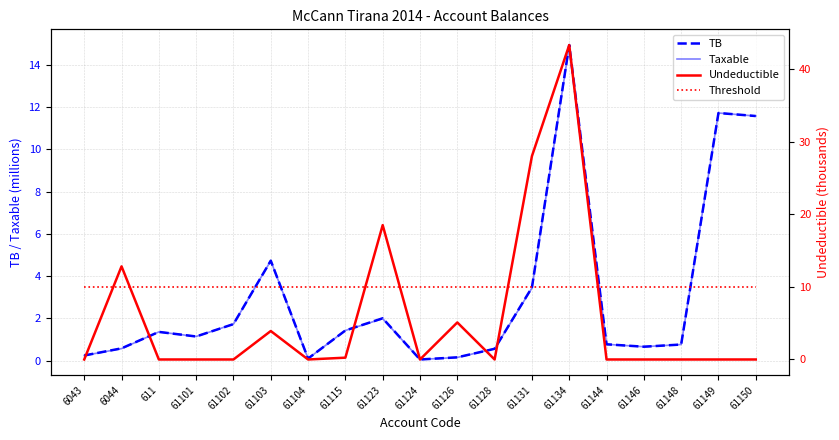

How many values in the TB series exceed 1?

10